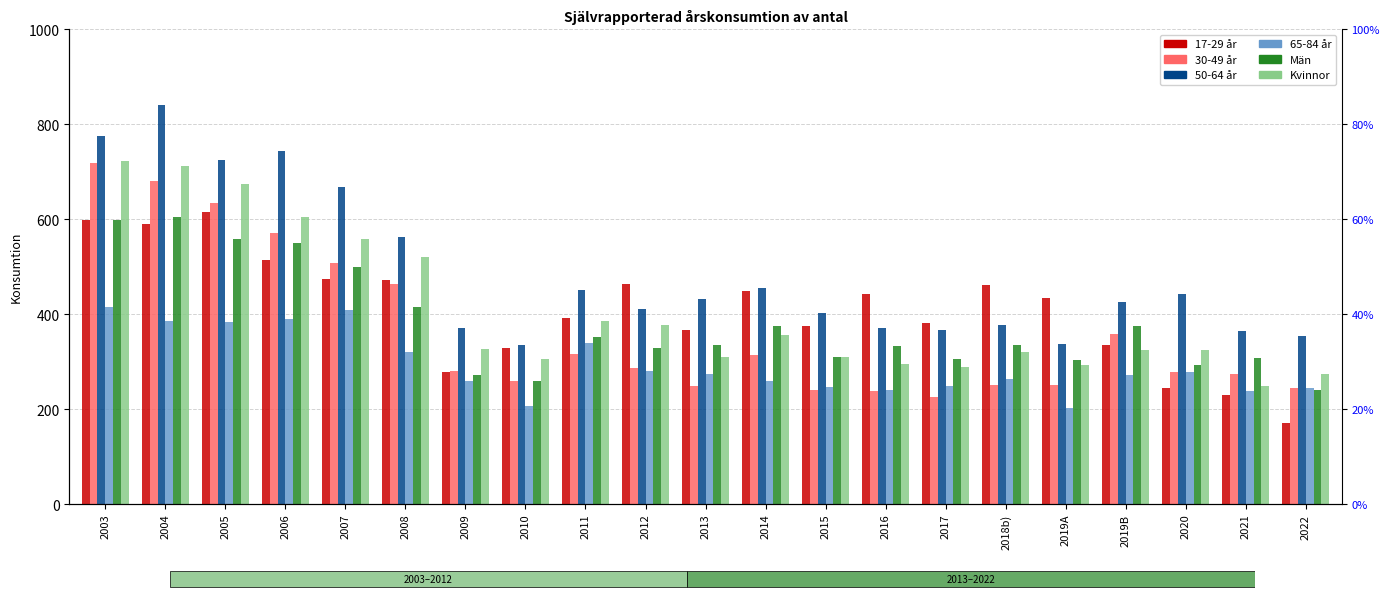

How many bars are there in total?

126